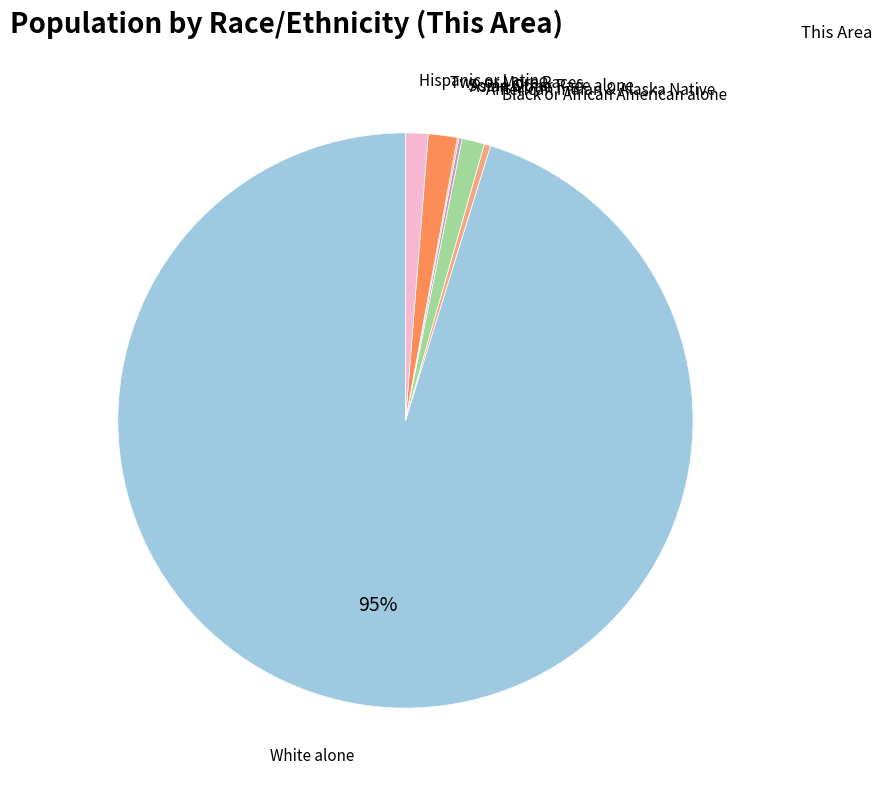

To the nearest percent, what is the difference between the largest and smallest slice percentages?

95%